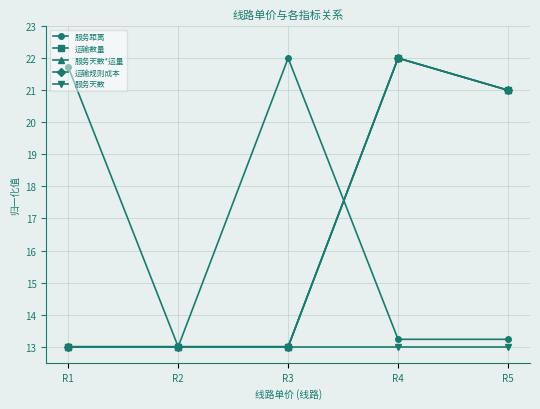

What is the sum of all 运输数量 values?

82.0